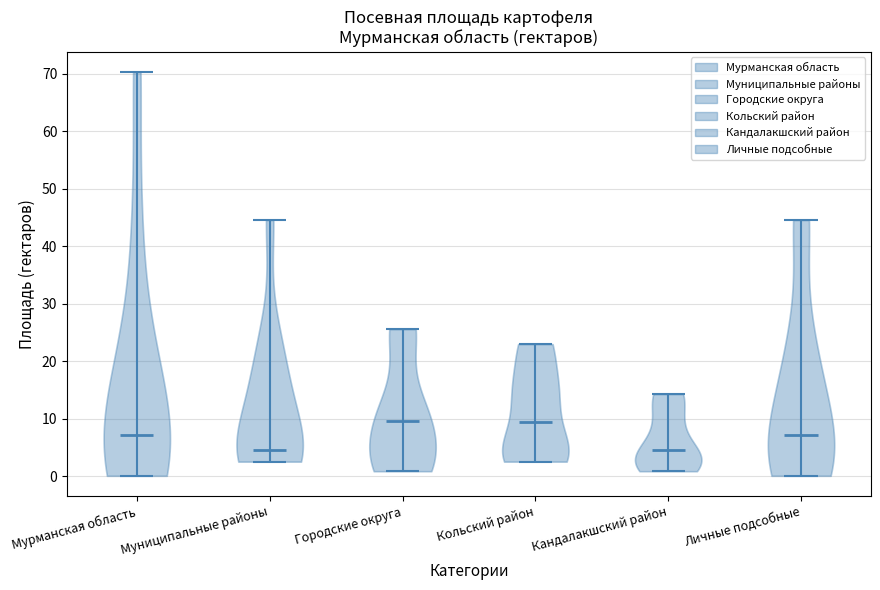

Reading left to right, read every violin against the y-axis: where its median line is, and the lowest and highest points it reaches. The values are not printed on the chart, so give them approximately, as read against the axis.

Мурманская область: median line 7, lowest point 0, highest point 70
Муниципальные районы: median line 5, lowest point 3, highest point 45
Городские округа: median line 10, lowest point 1, highest point 26
Кольский район: median line 10, lowest point 3, highest point 23
Кандалакшский район: median line 5, lowest point 1, highest point 14
Личные подсобные: median line 7, lowest point 0, highest point 45